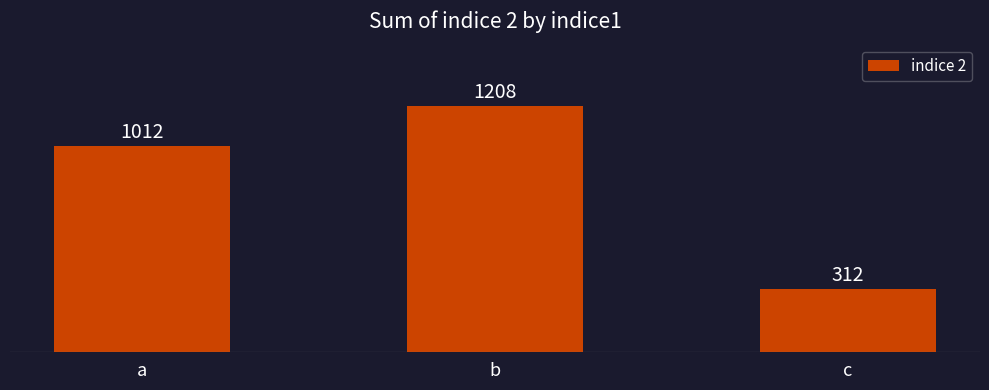

Is it true that the value at c is 552?

False